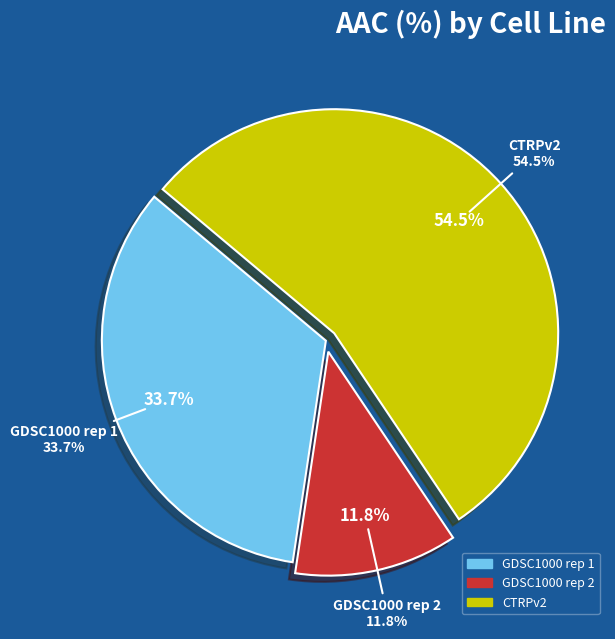

Is it true that CTRPv2 is 62% of the pie?

False